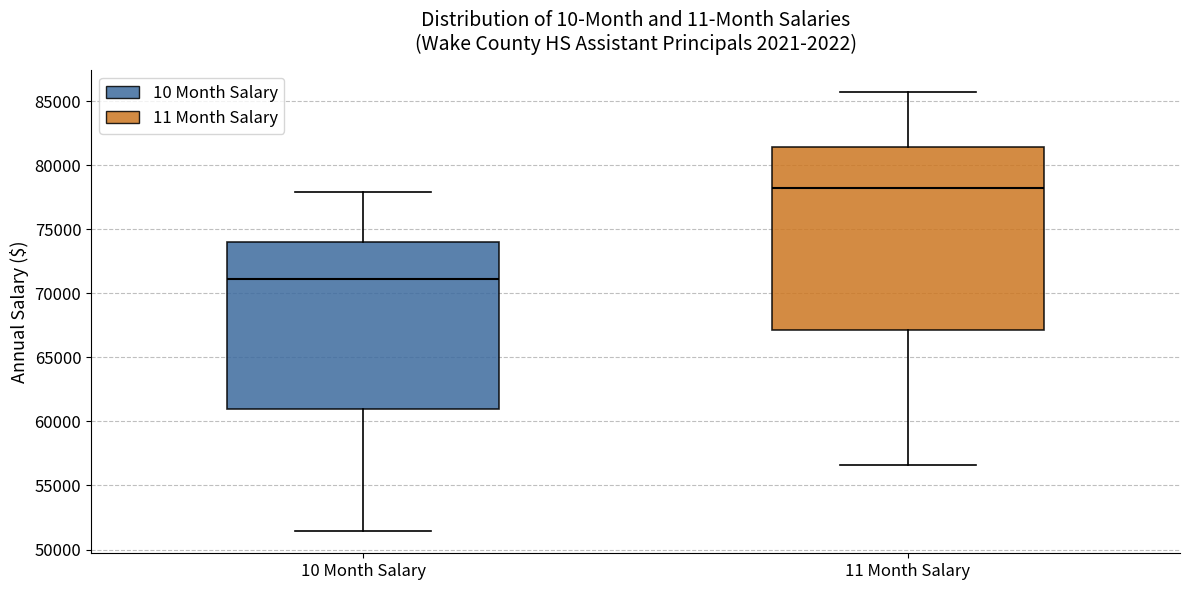

Which box has the lowest median line?

10 Month Salary